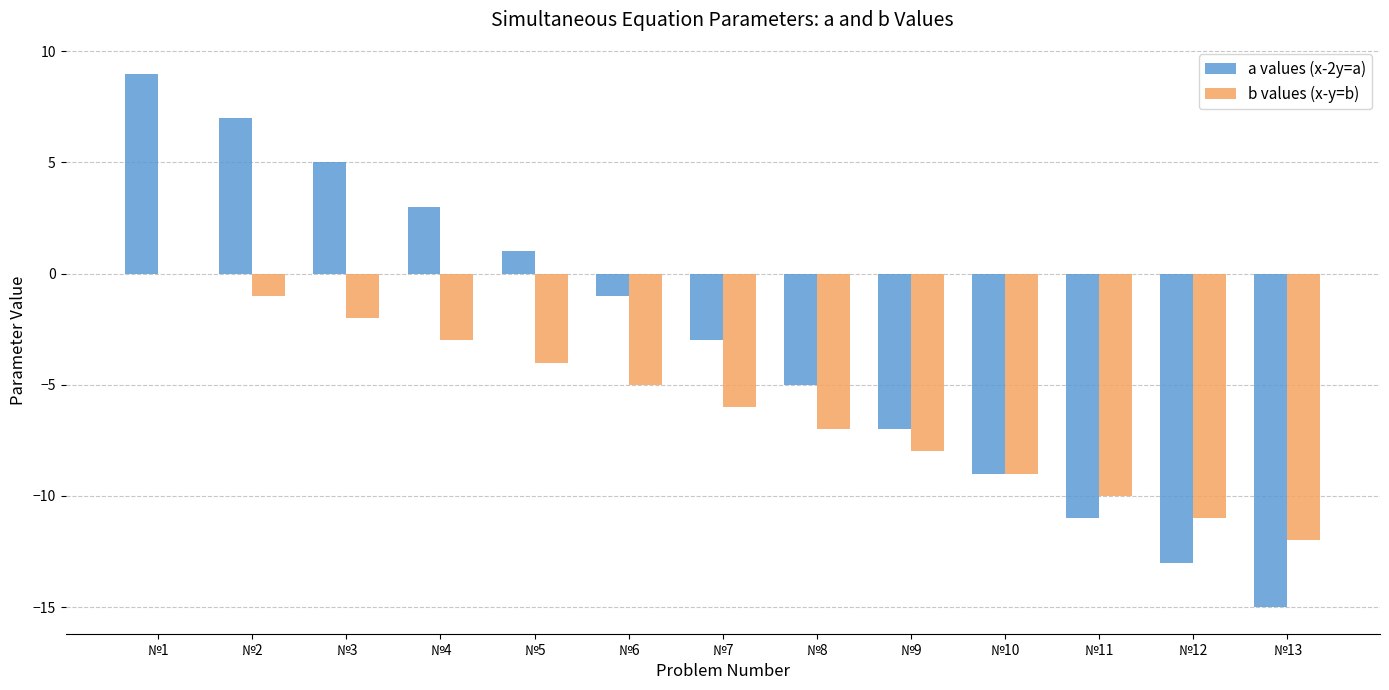

Reading right to left, extract all data points from this chart.

a values (x-2y=a): №13=-15	№12=-13	№11=-11	№10=-9	№9=-7	№8=-5	№7=-3	№6=-1	№5=1	№4=3	№3=5	№2=7	№1=9
b values (x-y=b): №13=-12	№12=-11	№11=-10	№10=-9	№9=-8	№8=-7	№7=-6	№6=-5	№5=-4	№4=-3	№3=-2	№2=-1	№1=0